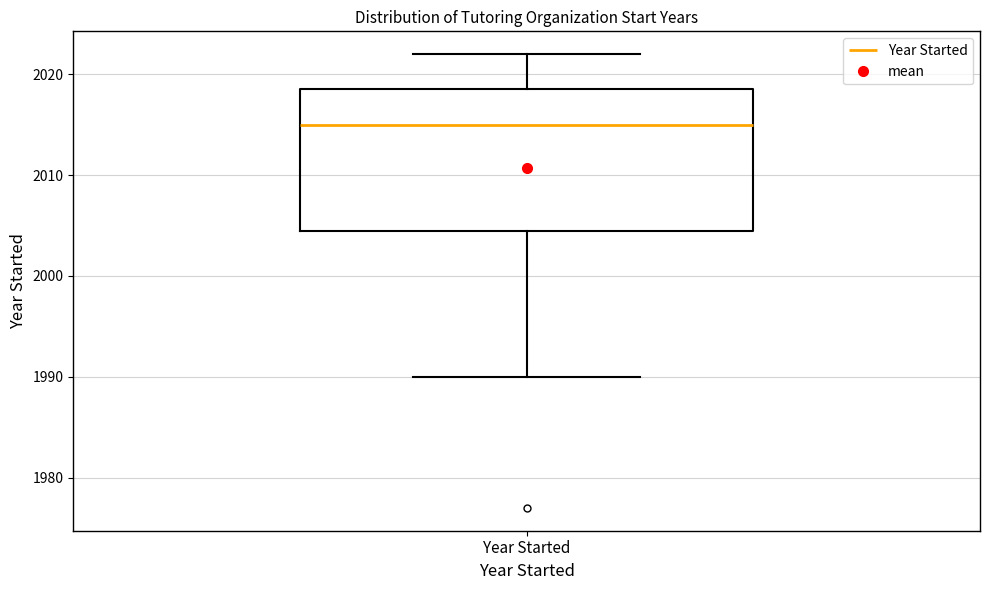

Transcribe this box plot: give where the median line is, the range the box spans, and where the two whiskers end, as read against the y-axis. The values are not printed on the chart, so give them approximately, as read against the axis.

median 2015, box 2005 to 2019, whiskers 1990 to 2022